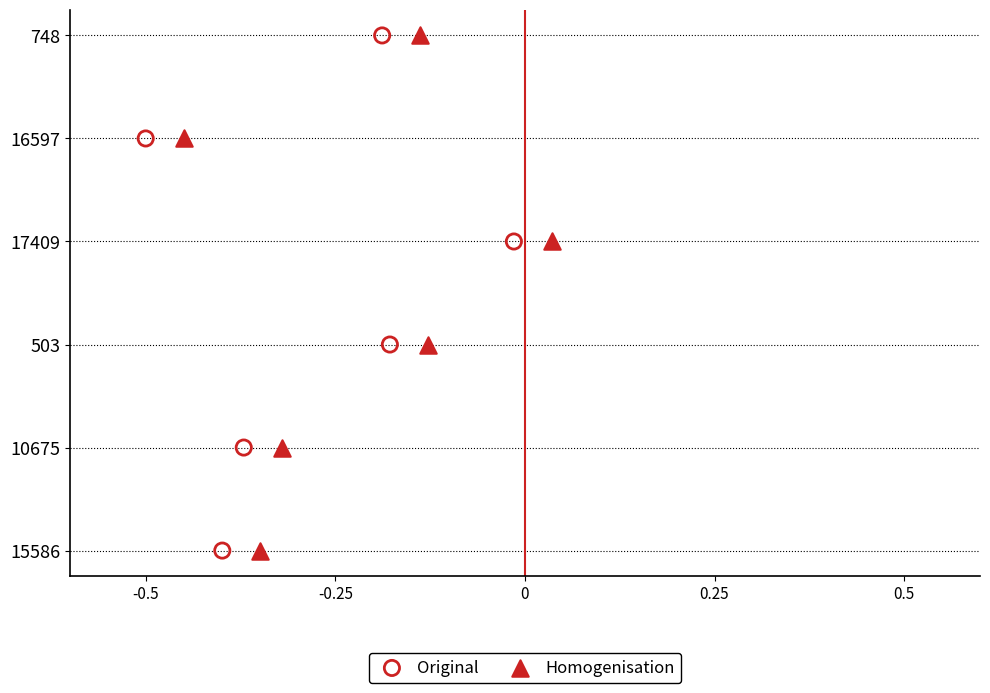

What are all the series names shown in the legend?

Original, Homogenisation